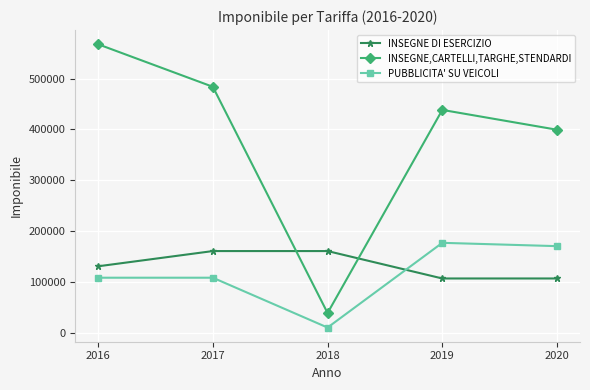

Is it true that PUBBLICITA' SU VEICOLI equals 9816 at 2018?

True